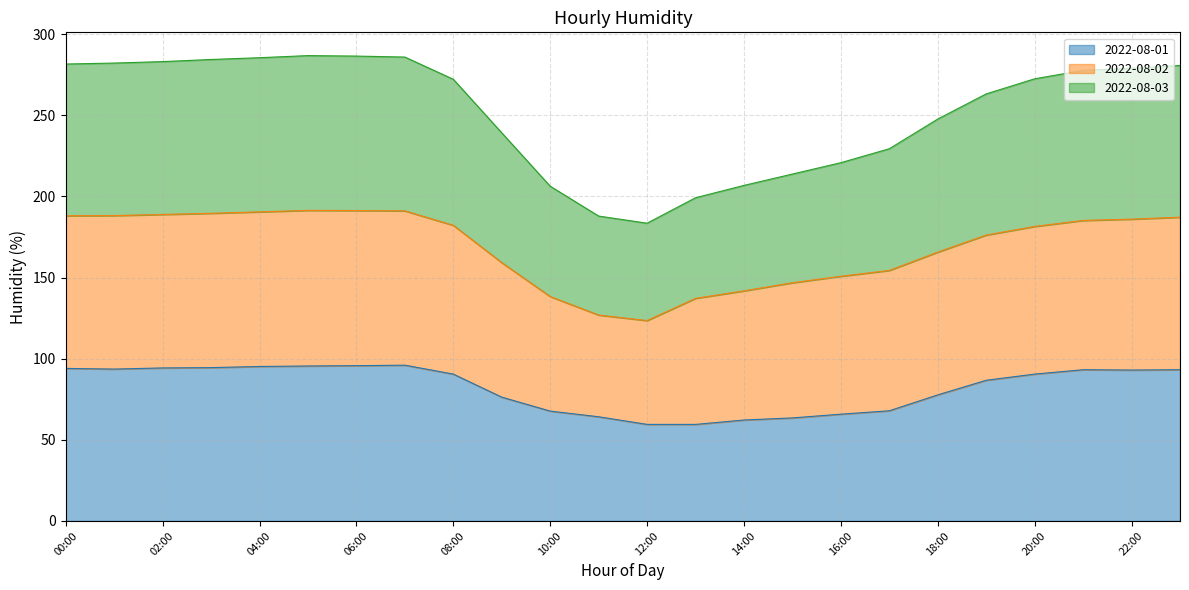

What is the highest value of the 2022-08-01 series?

96.0